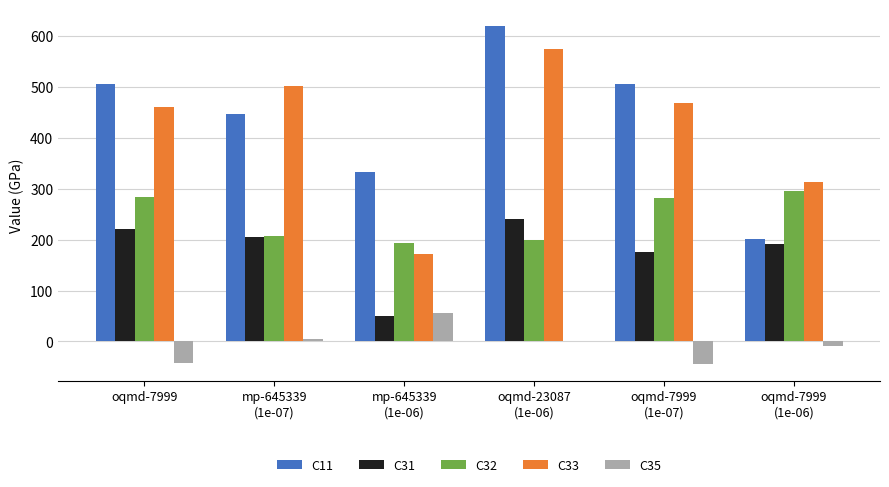

Between oqmd-7999 and mp-645339
(1e-06), which series saw the biggest shift?

C33